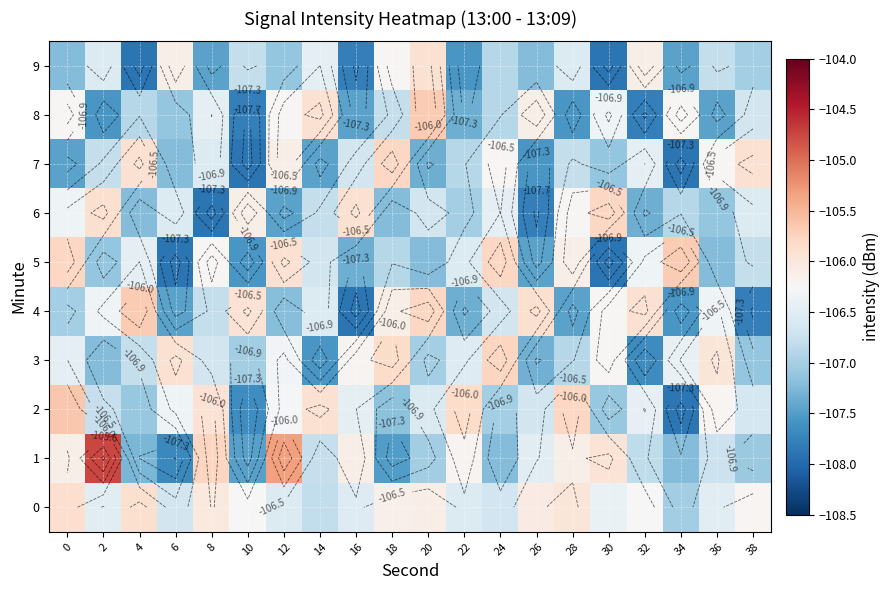

What is the total value across all series at 28?

-1065.5